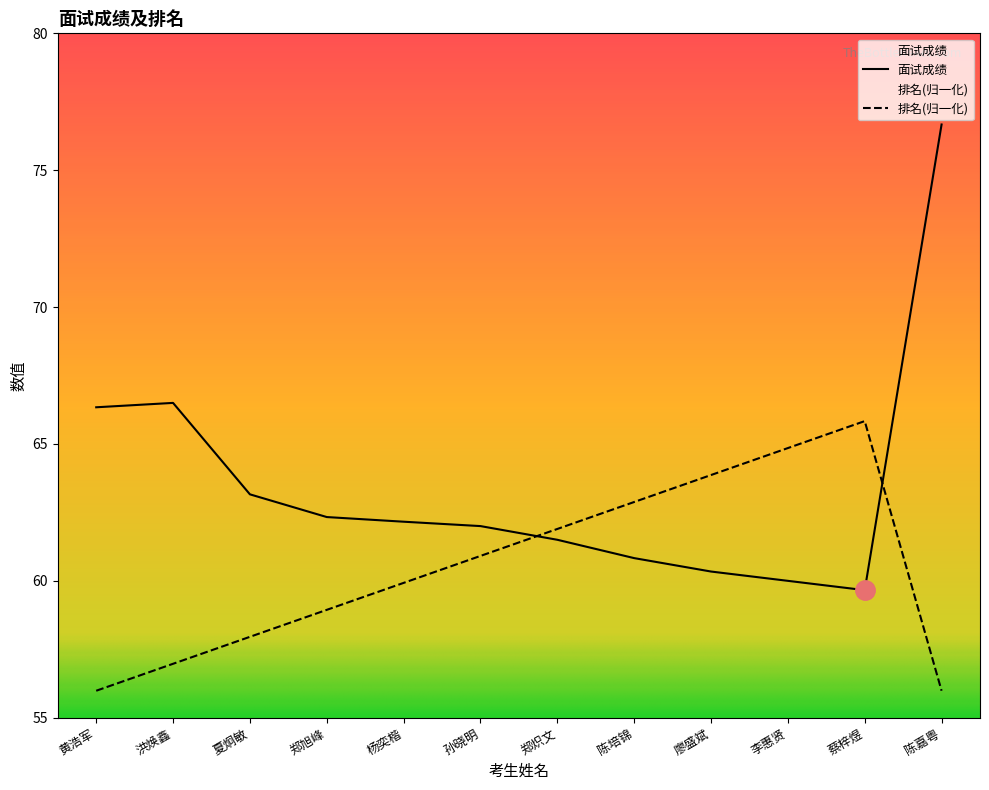

List the labels in order of 排名 value, smallest first.

黄浩军, 陈嘉粤, 洪焕鑫, 夏炯敏, 郑旭峰, 杨奕楷, 孙晓明, 郑炽文, 陈培锦, 廖盛斌, 李惠贤, 蔡梓煜